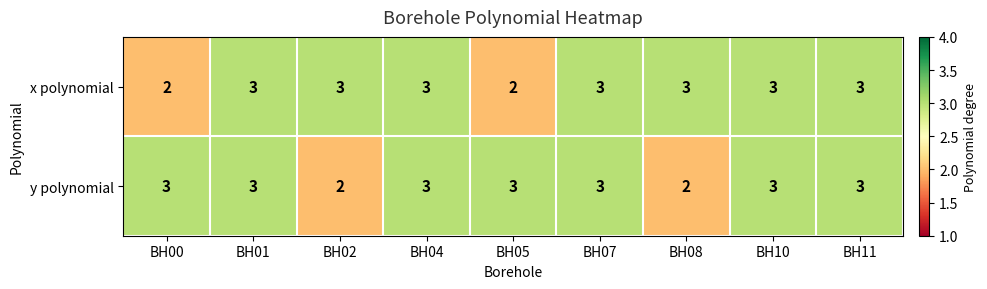

At how many categories does at least one series exceed 2?

9